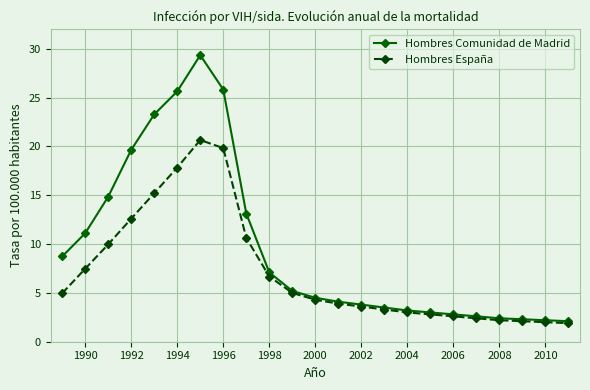

Which series has the widest spread of values?

Hombres Comunidad de Madrid